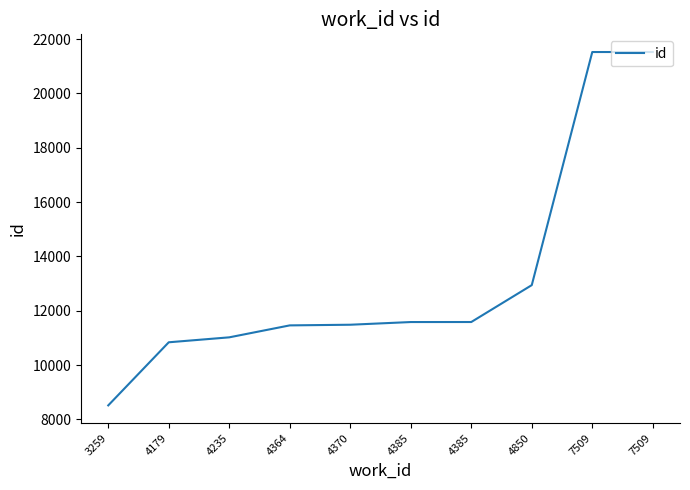

Where is the data nearest to the value 15021?

4850